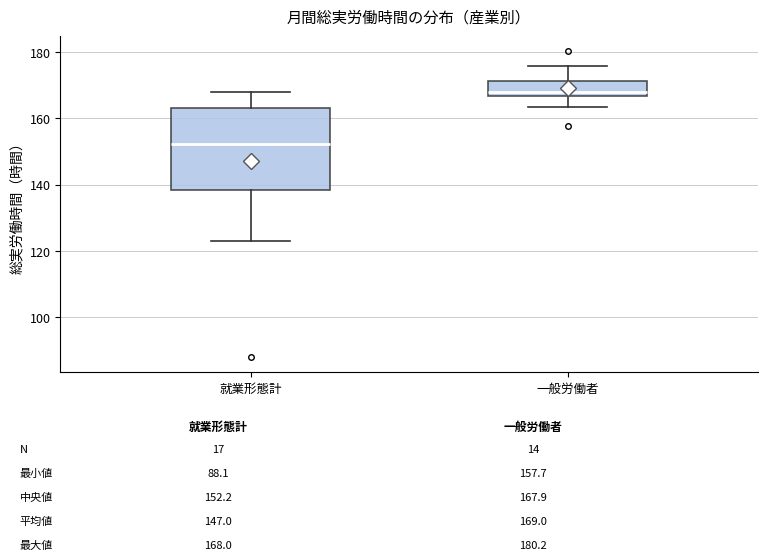

Which box's median line is the lowest?

就業形態計